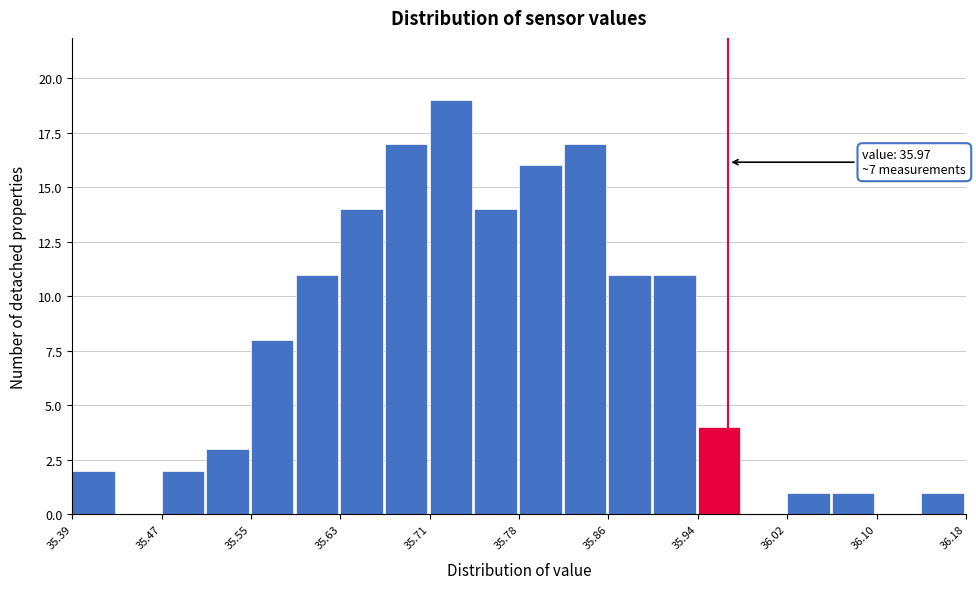

Read against the x-axis, roughly where is the centre of the tallest bar?

35.72